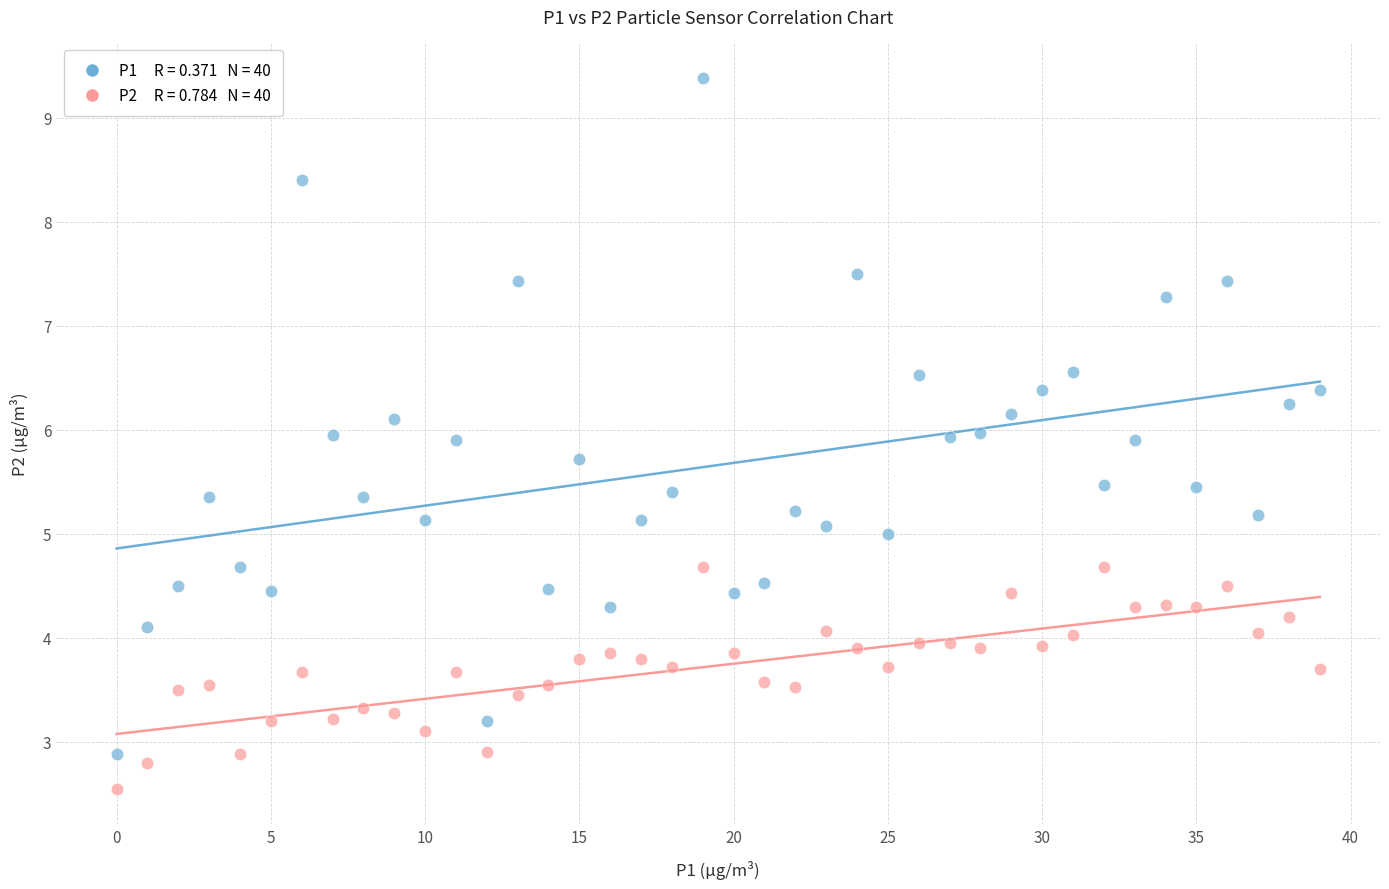

Count the number of points in this scatter plot.

80